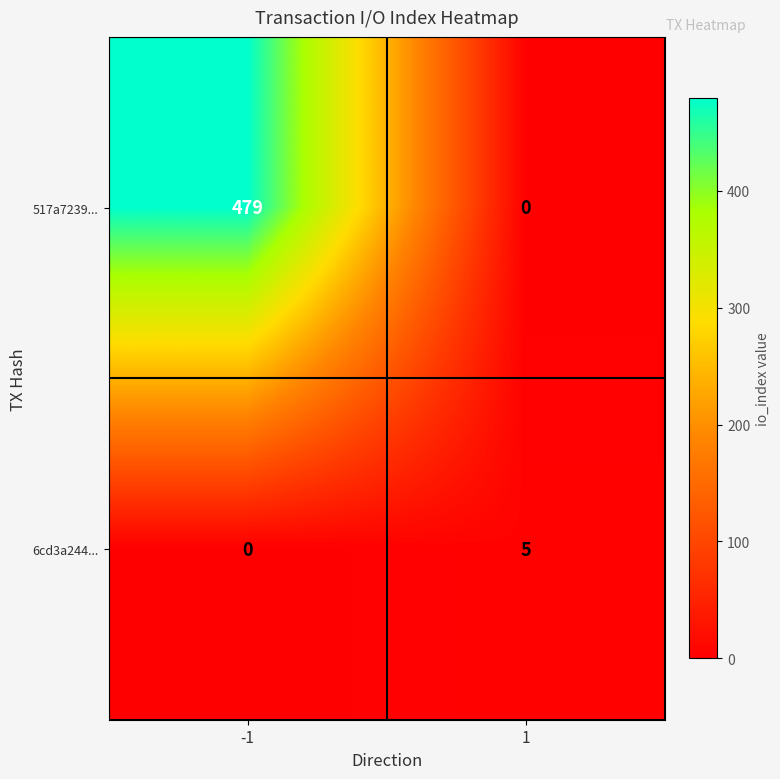

Which category has the highest value across all series?

-1